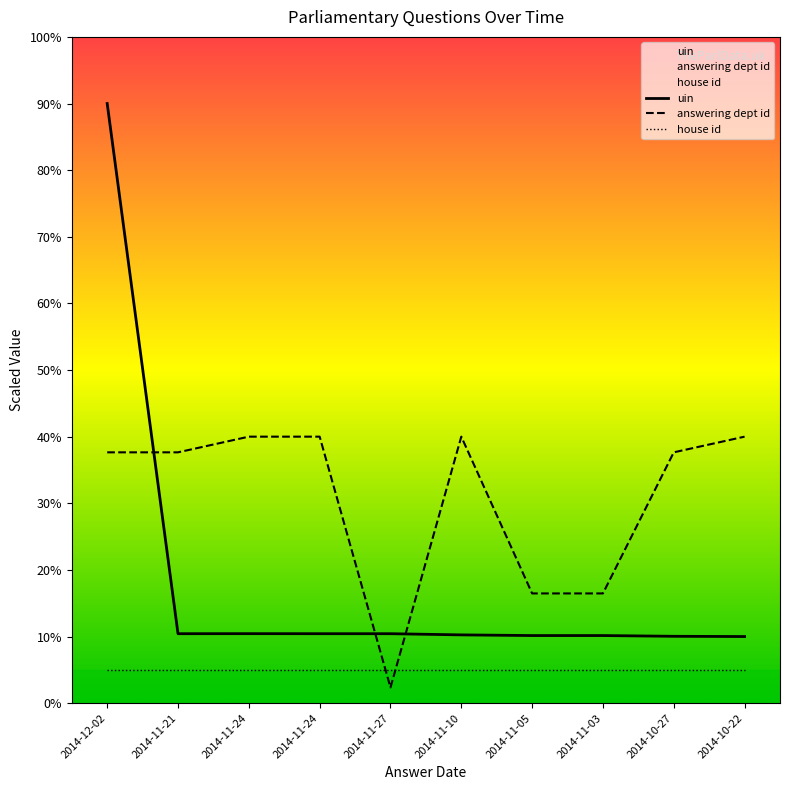

Does the chart display data point markers on the line(s)?

No